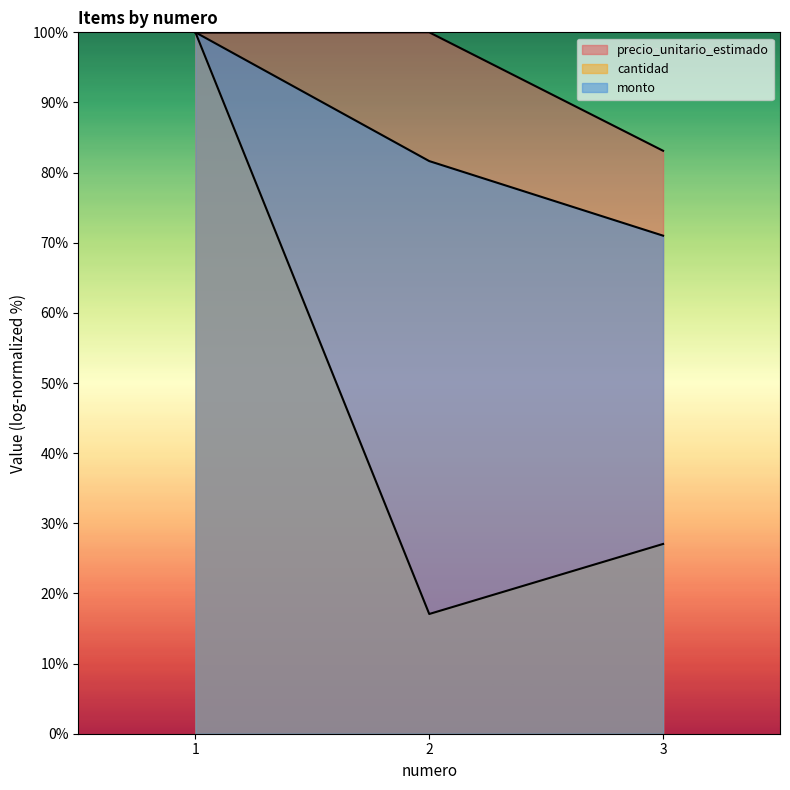

What is the difference between the cantidad values at 3 and 2?

10.0